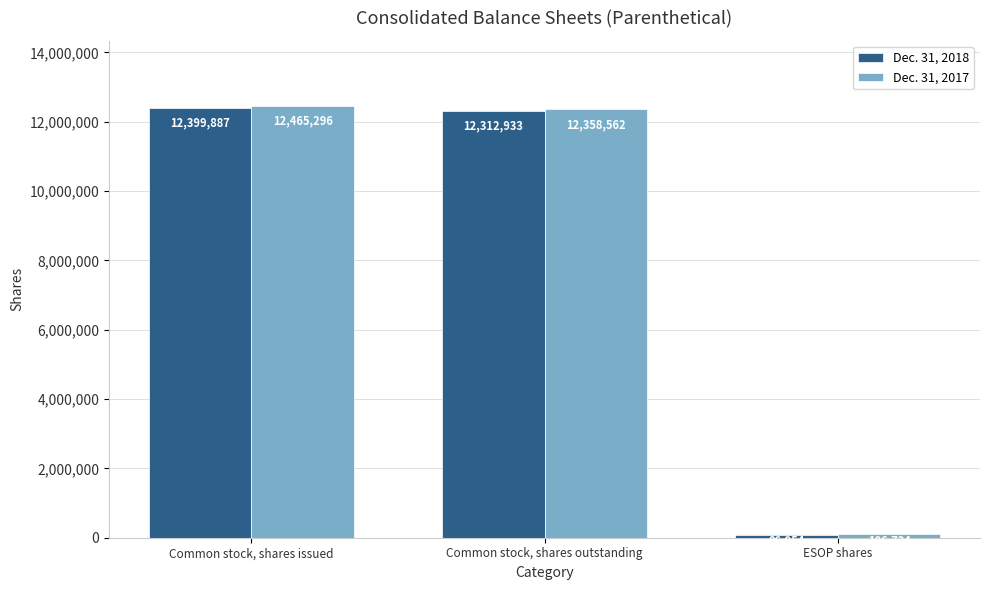

Which series has the widest spread of values?

Dec. 31, 2017